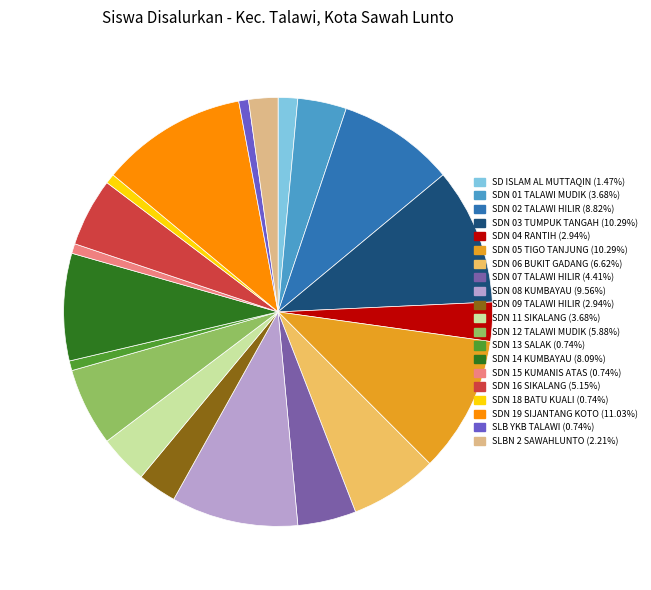

Is there a majority slice in this chart?

No